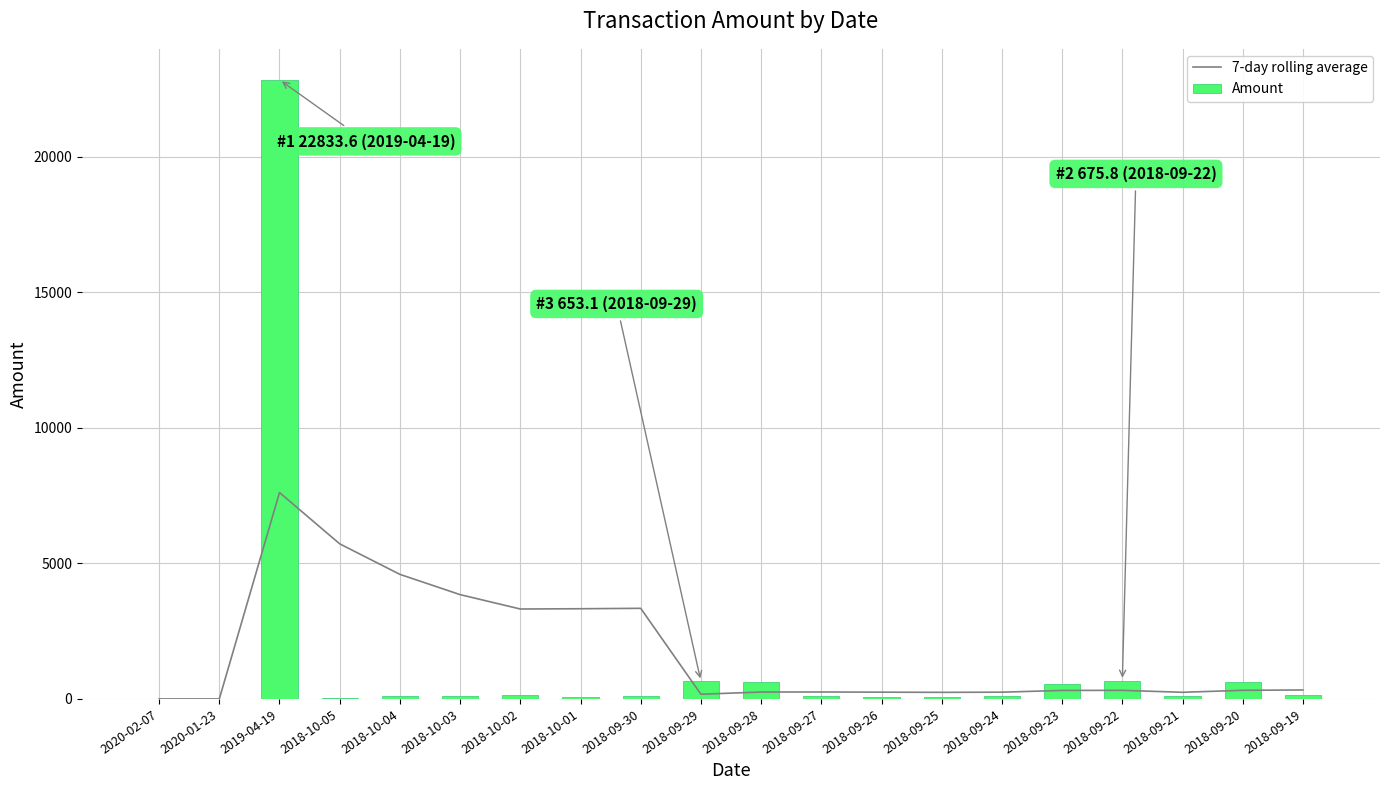

What is the label of the 1st bar from the right?

2018-09-19